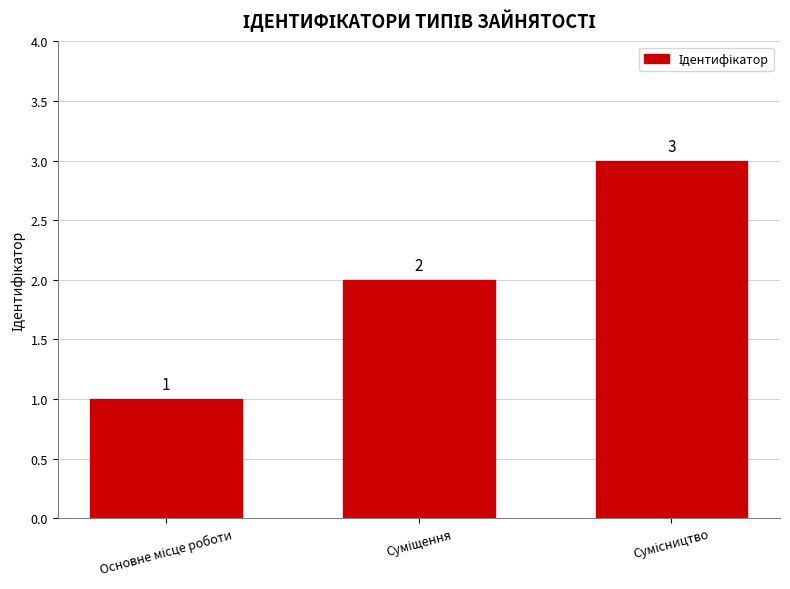

What is the average value?

2